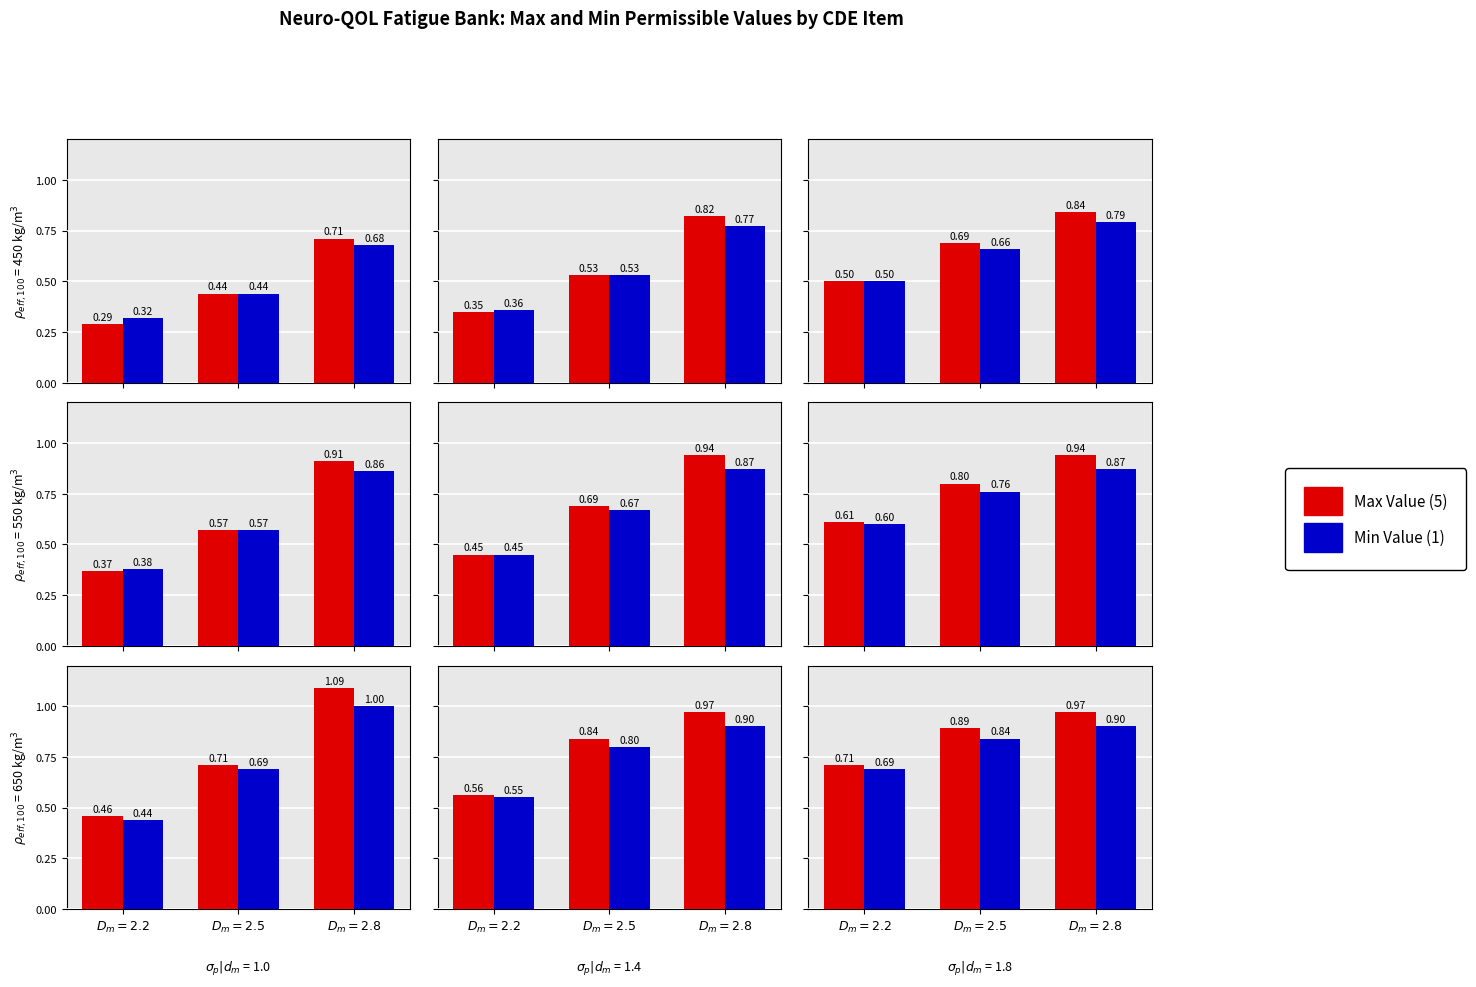

True or false: T-matrix has a value of 0.5 at $D_m=2.8$.

False